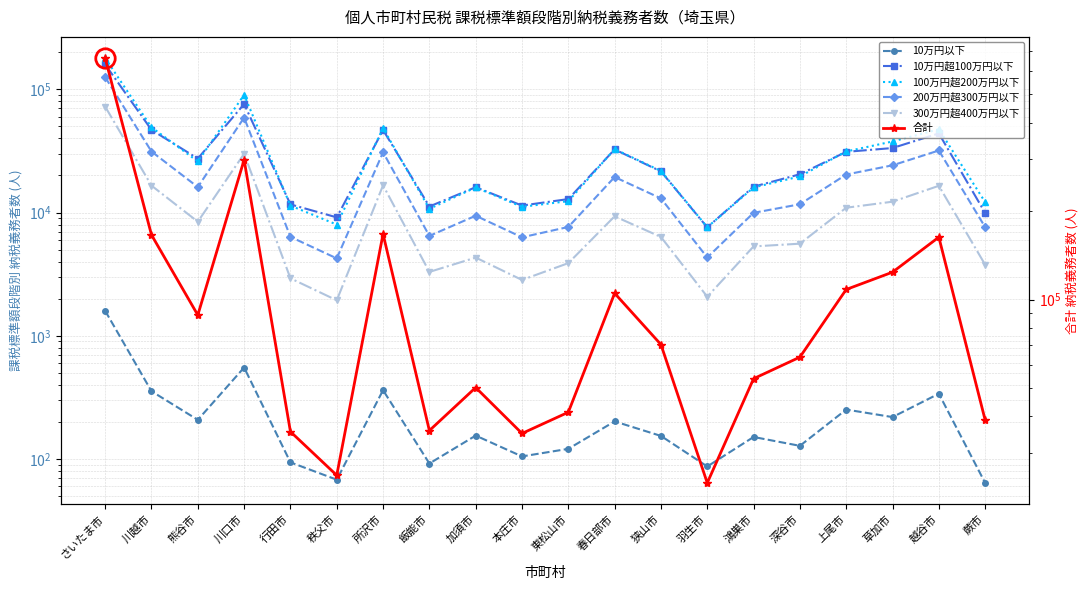

Which series has the widest spread of values?

合計